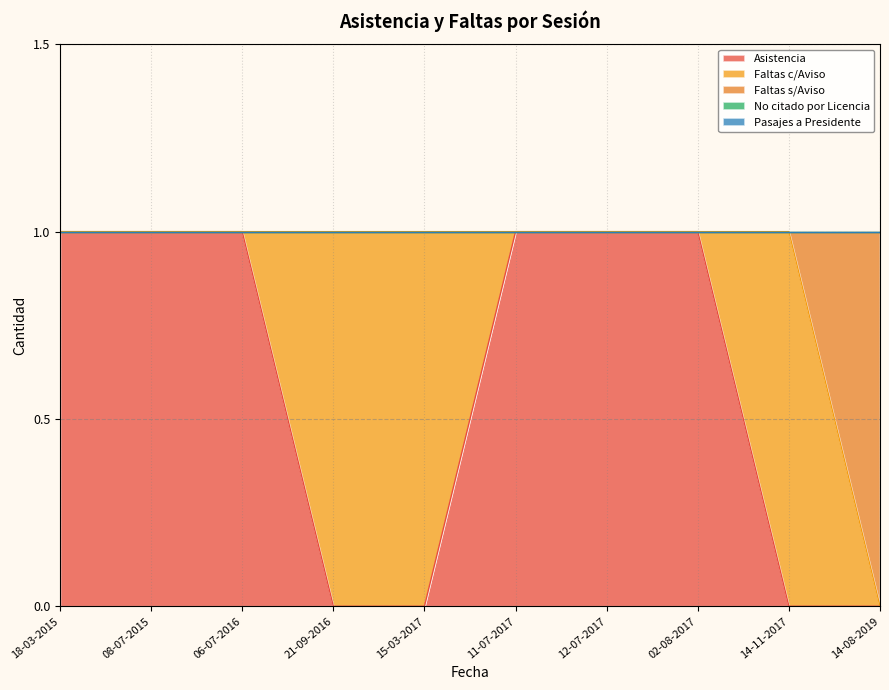

Reading left to right, extract all data points from this chart.

Asistencia: 18-03-2015=1	08-07-2015=1	06-07-2016=1	21-09-2016=0	15-03-2017=0	11-07-2017=1	12-07-2017=1	02-08-2017=1	14-11-2017=0	14-08-2019=0
Faltas c/Aviso: 18-03-2015=0	08-07-2015=0	06-07-2016=0	21-09-2016=1	15-03-2017=1	11-07-2017=0	12-07-2017=0	02-08-2017=0	14-11-2017=1	14-08-2019=0
Faltas s/Aviso: 18-03-2015=0	08-07-2015=0	06-07-2016=0	21-09-2016=0	15-03-2017=0	11-07-2017=0	12-07-2017=0	02-08-2017=0	14-11-2017=0	14-08-2019=1
No citado por Licencia: 18-03-2015=0	08-07-2015=0	06-07-2016=0	21-09-2016=0	15-03-2017=0	11-07-2017=0	12-07-2017=0	02-08-2017=0	14-11-2017=0	14-08-2019=0
Pasajes a Presidente: 18-03-2015=0	08-07-2015=0	06-07-2016=0	21-09-2016=0	15-03-2017=0	11-07-2017=0	12-07-2017=0	02-08-2017=0	14-11-2017=0	14-08-2019=0